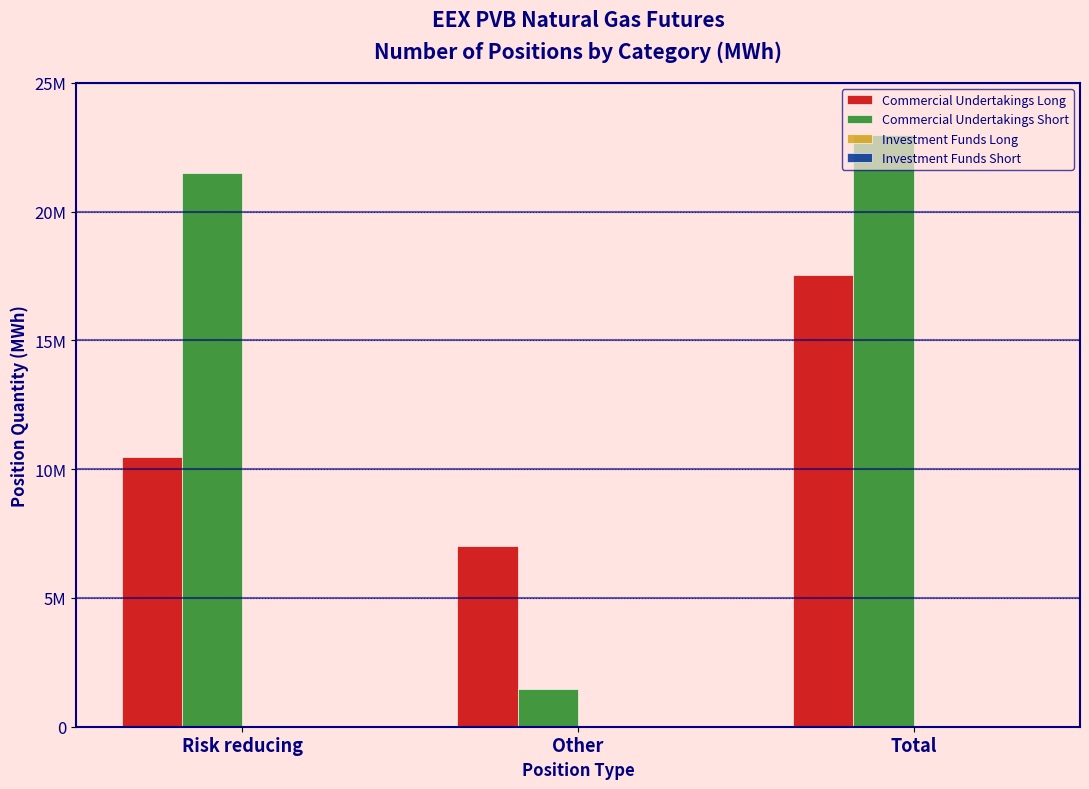

At which category is the sum across all series the highest?

Total